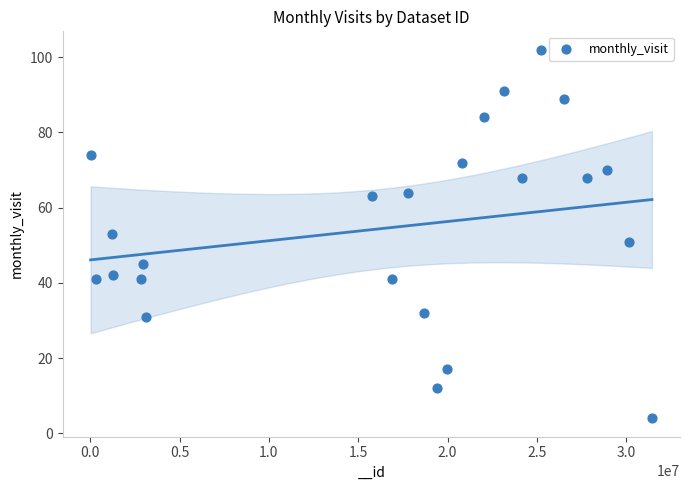

What is the range of X values (max minus min)?

31425834